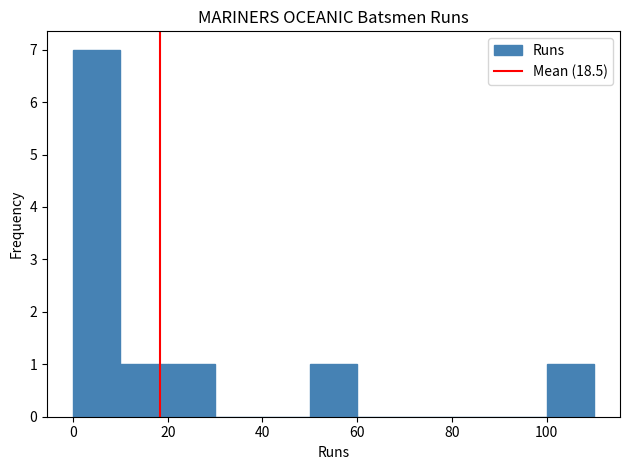

What is the height of the bar covering 50 to 60 on the x-axis? The values are not printed on the chart, so give them approximately, as read against the axis.

1